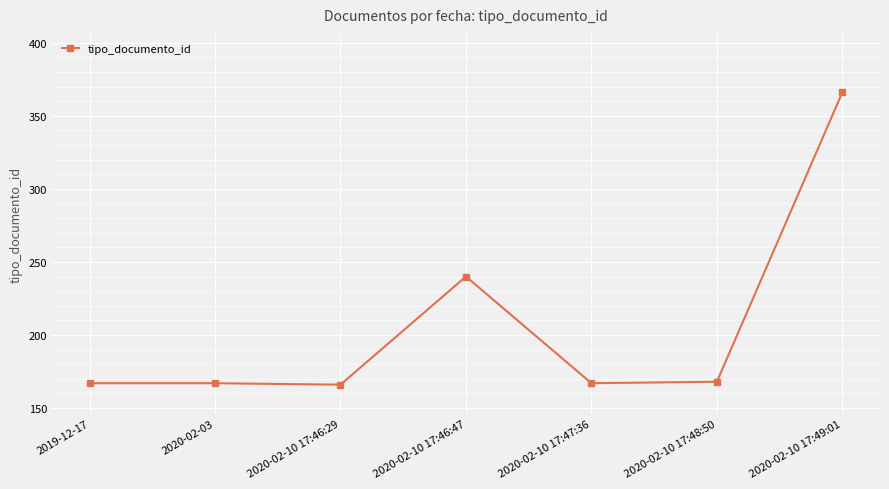

What position from the left is 2020-02-10 17:46:47?

4